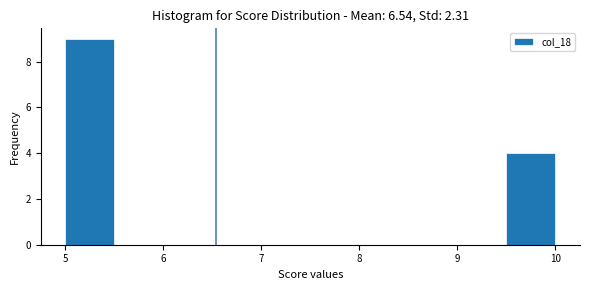

Which range on the x-axis has the tallest bar?

5.0 to 5.5